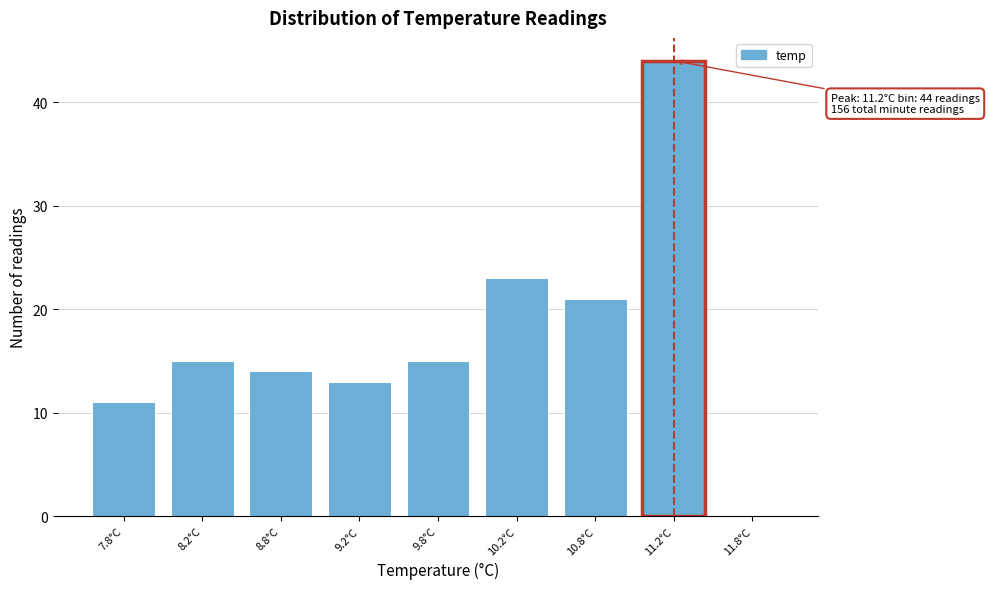

Reading right to left, what are all the values shown in this chart?

11.8°C=0	11.2°C=44	10.8°C=21	10.2°C=23	9.8°C=15	9.2°C=13	8.8°C=14	8.2°C=15	7.8°C=11